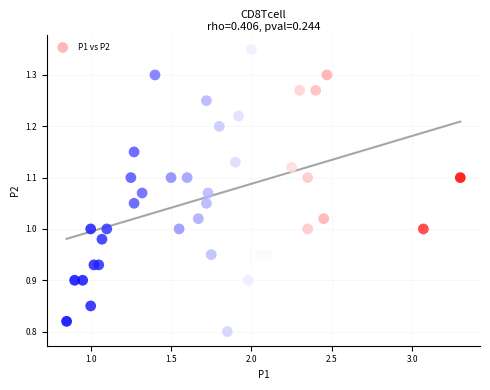

What is the range of X values (max minus min)?

2.4